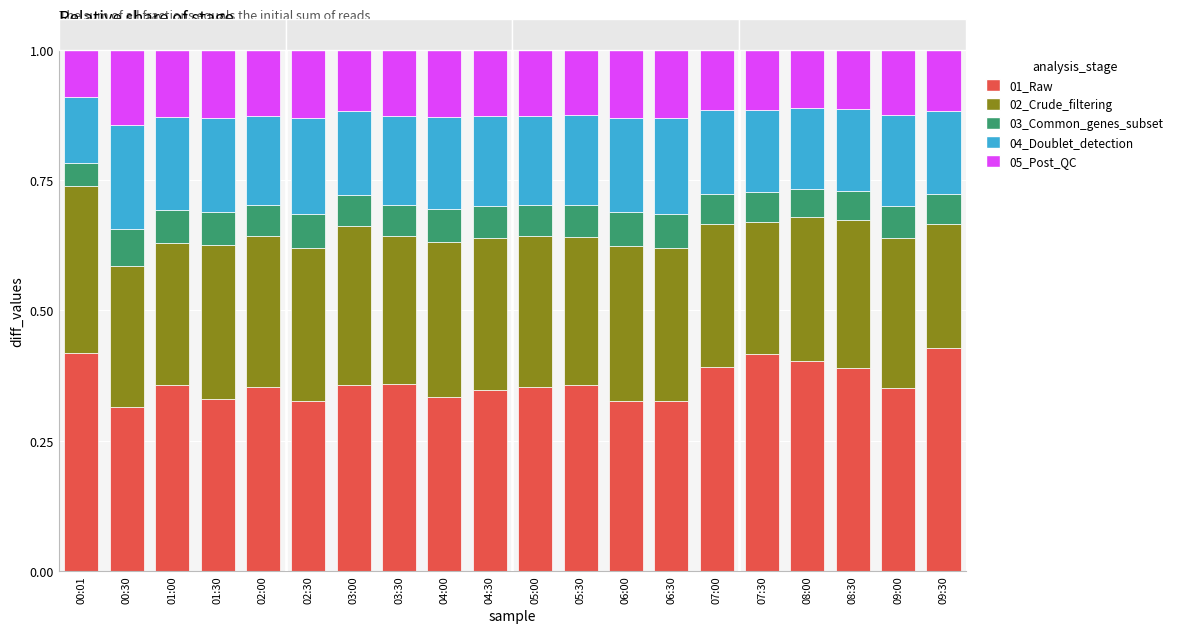

Is it true that 01_Raw equals 0.4 at 08:00?

True